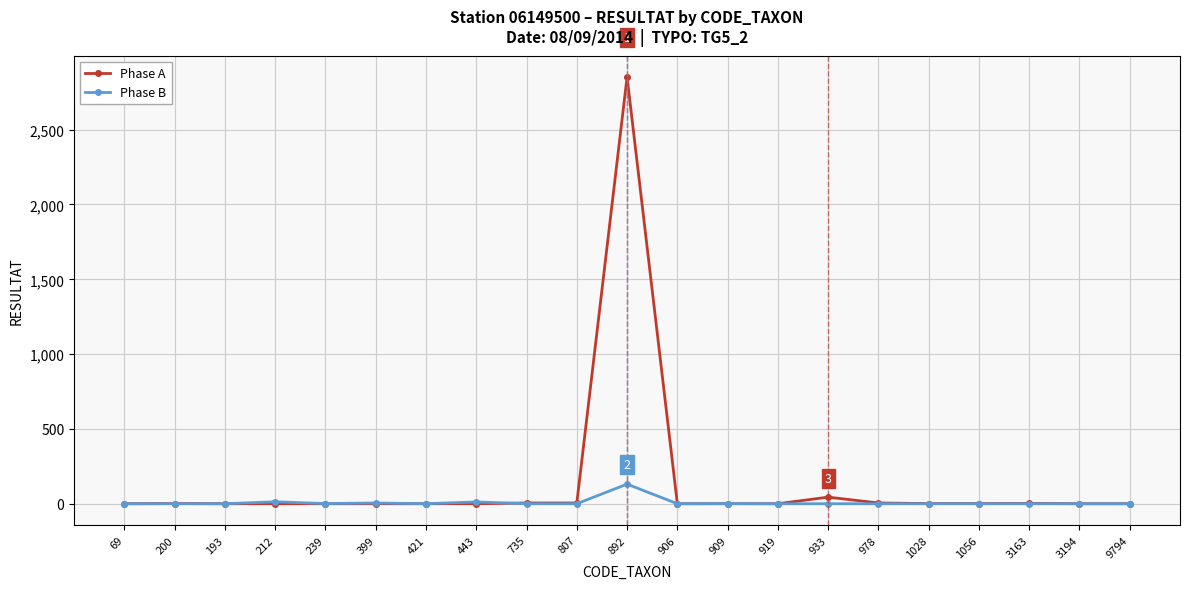

Which series has the largest range (max minus min)?

Phase A